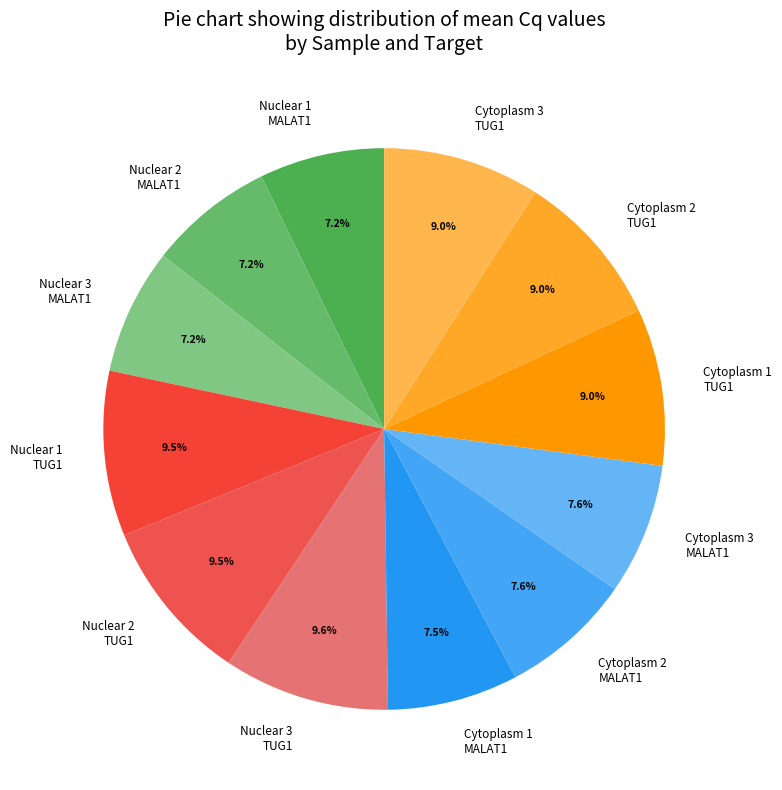

Is the sum of Cytoplasm 2 TUG1 and Nuclear 2 TUG1 greater than half?

No